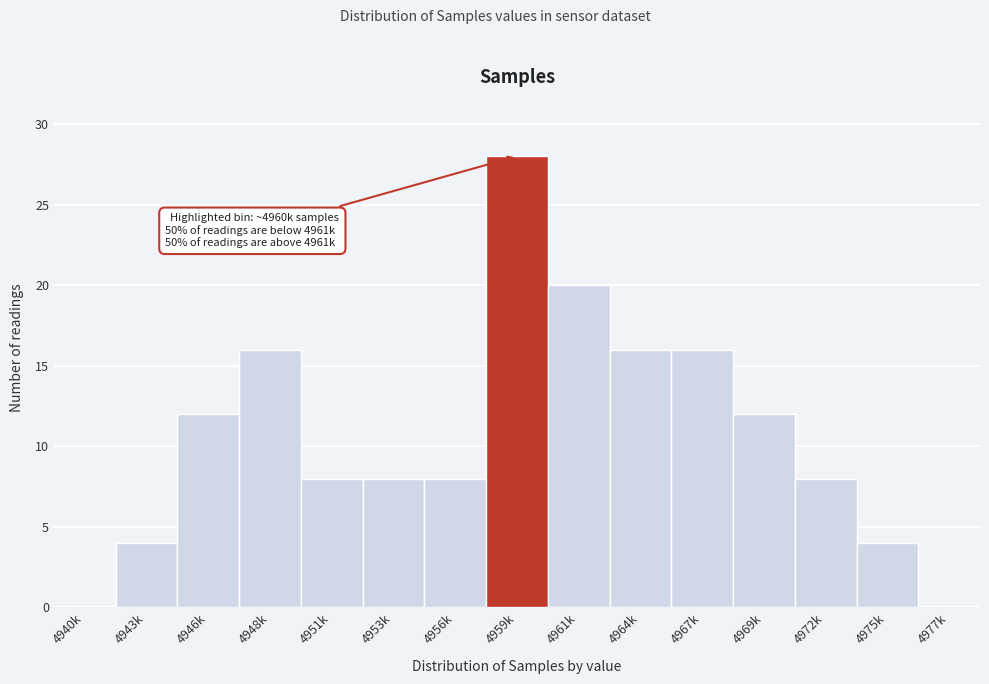

Reading left to right, transcribe all the data shown in this chart.

4940k=0	4943k=4	4946k=12	4948k=16	4951k=8	4953k=8	4956k=8	4959k=28	4961k=20	4964k=16	4967k=16	4969k=12	4972k=8	4975k=4	4977k=0